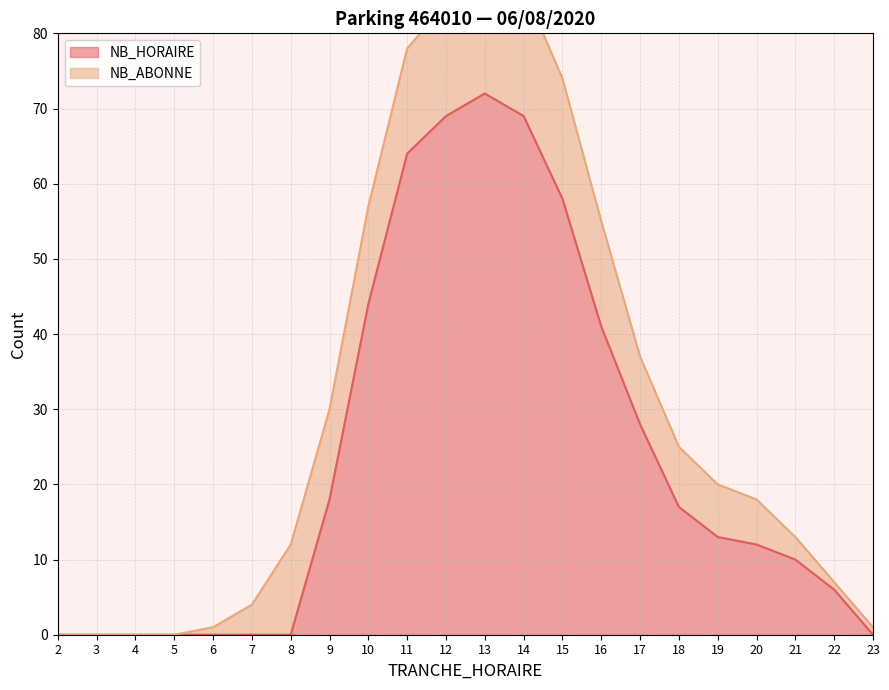

How many points are higher than both their immediate neighbors (excluding endpoints)?

1